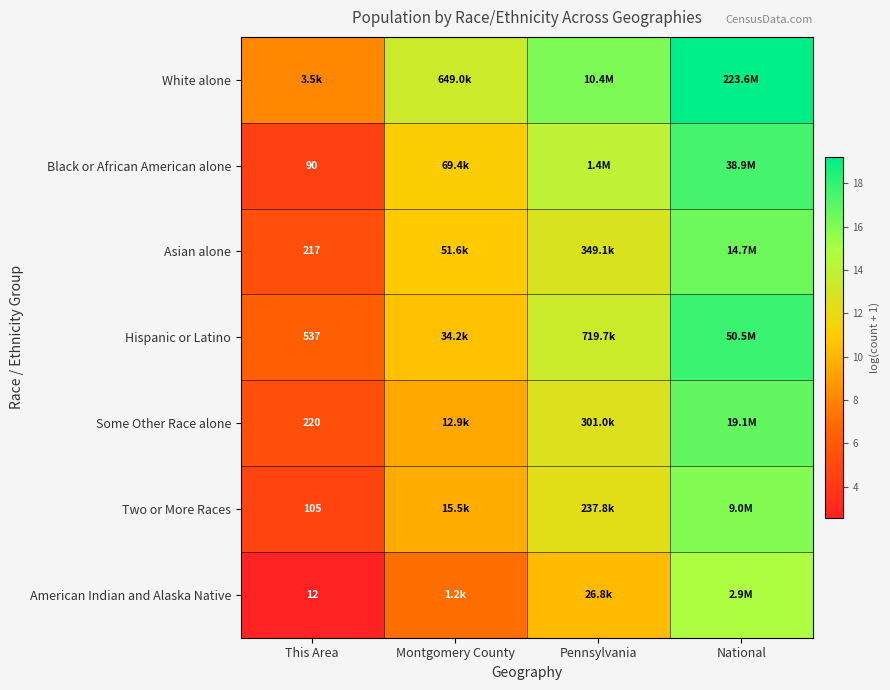

Which has a higher value, Montgomery County or This Area?

Montgomery County